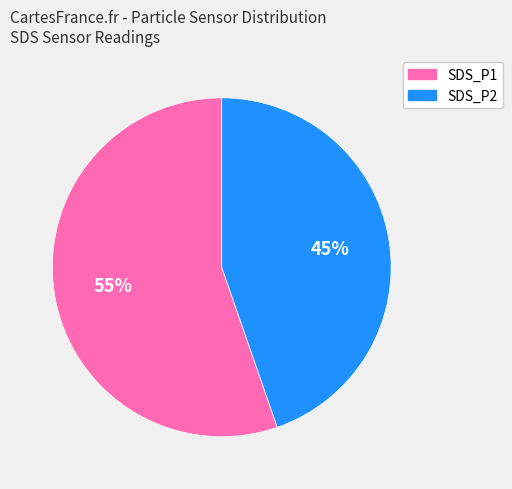

Rank the categories by value from highest to lowest.

SDS_P1, SDS_P2